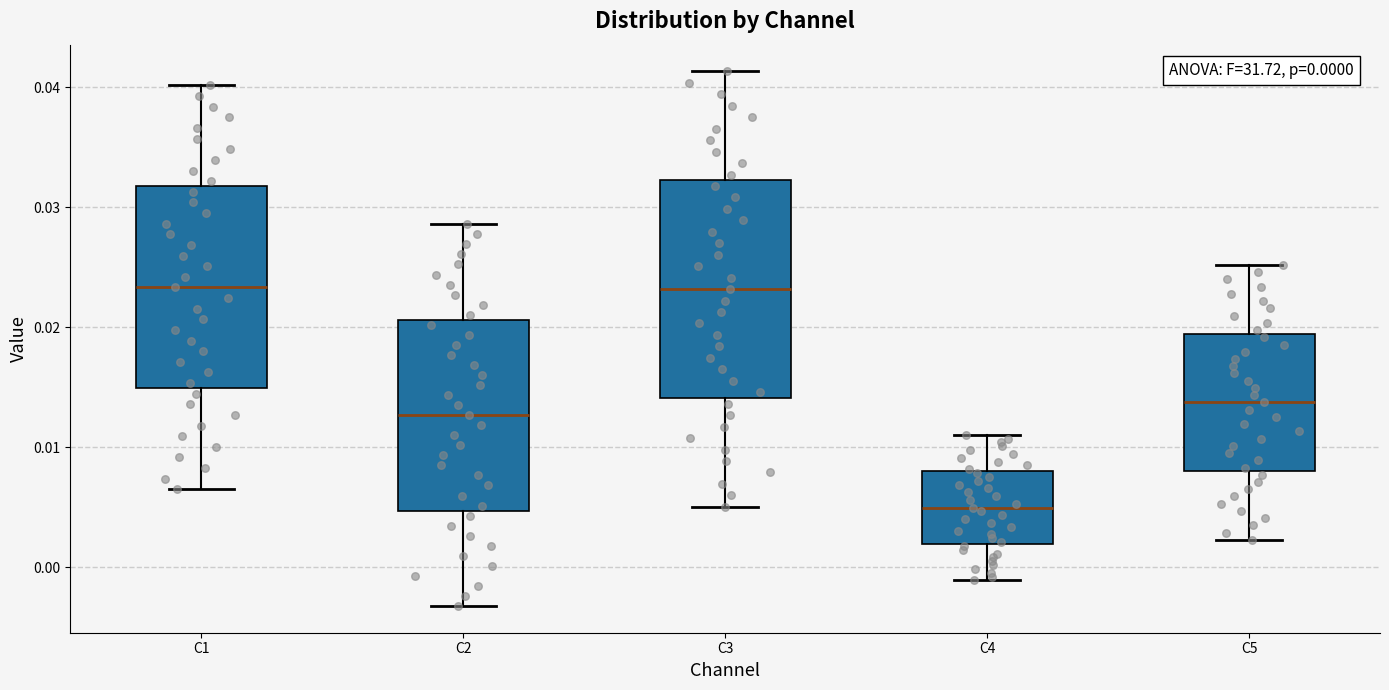

Which box's median line is the lowest?

C4